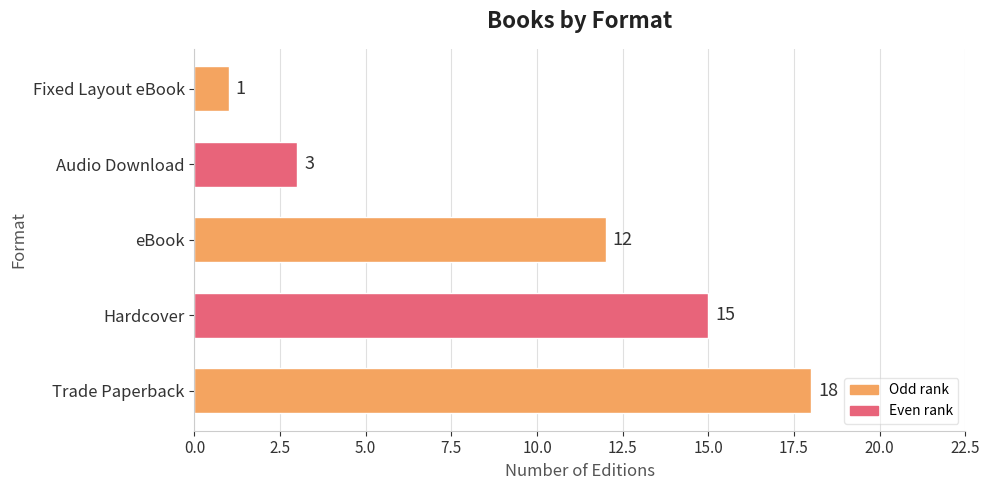

How many values are below 12?

2